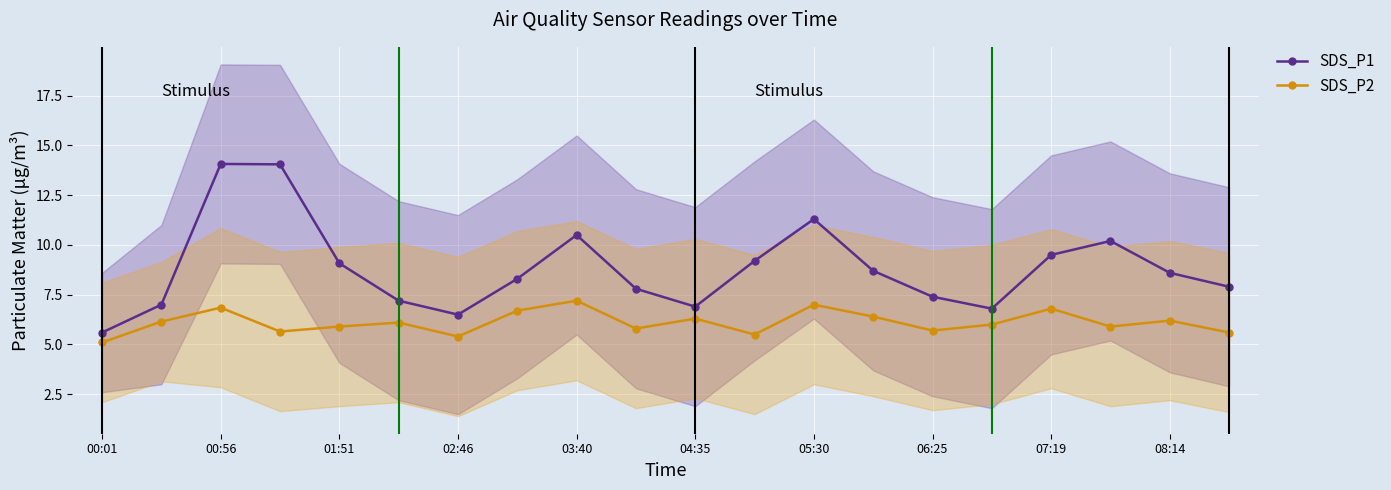

True or false: SDS_P2 has more than 0 interior local peaks.

True